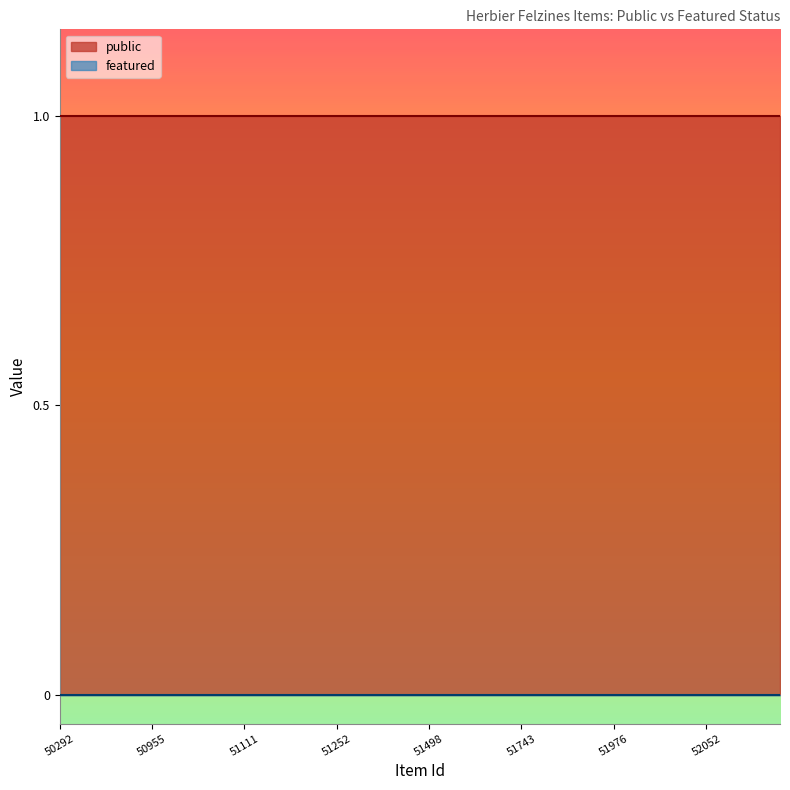

True or false: featured and public cross at least once.

False